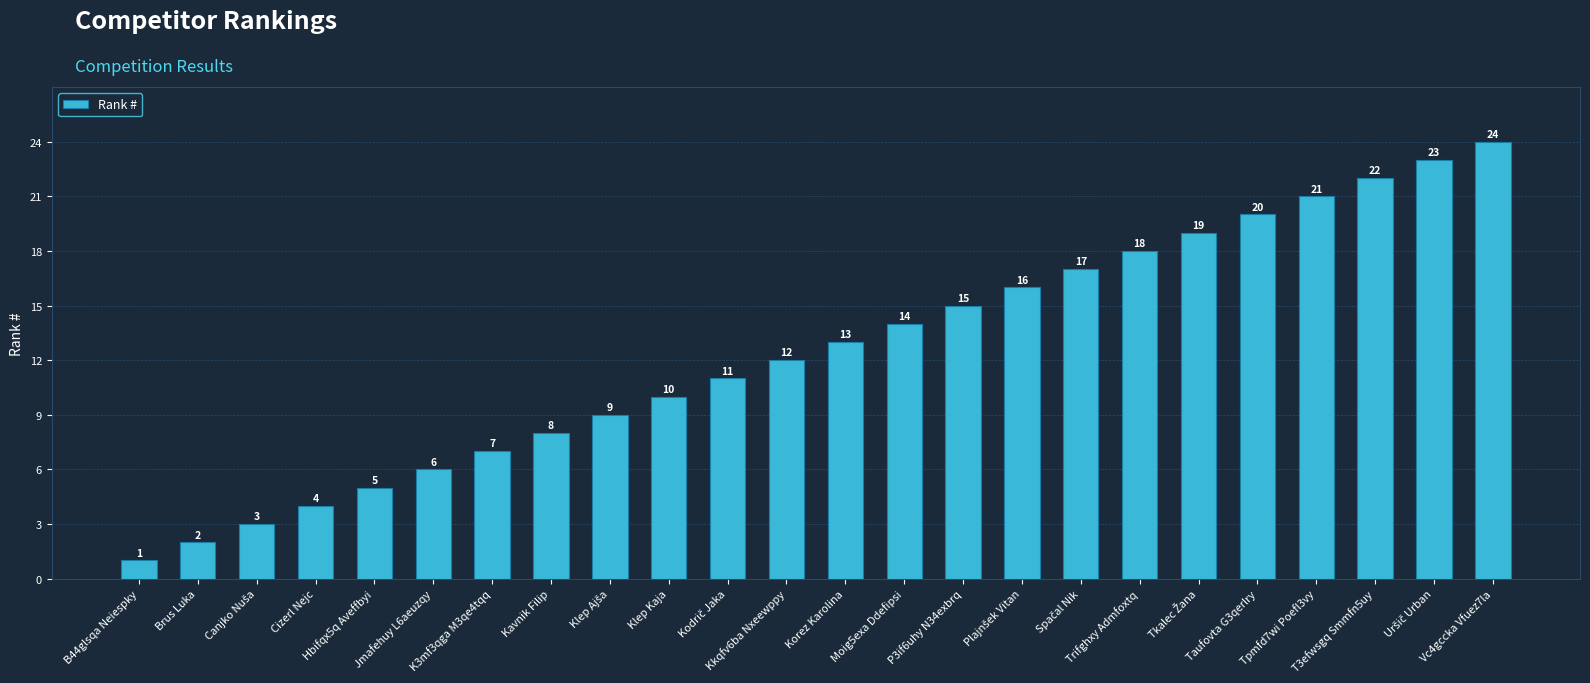

What is the value of the 14th bar from the left?

14